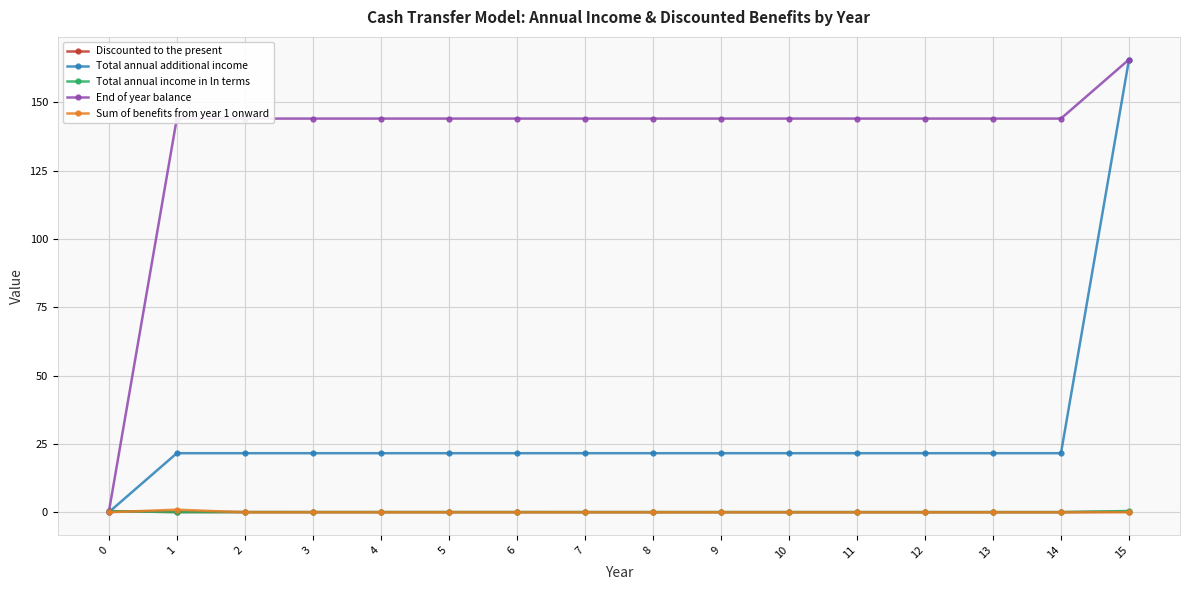

What is the sum of all Sum of benefits from year 1 onward values?

0.9